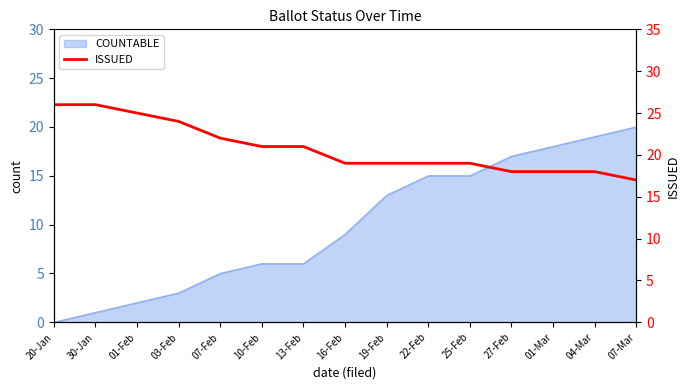

The value of COUNTABLE at 10-Feb is 6. True or false?

True